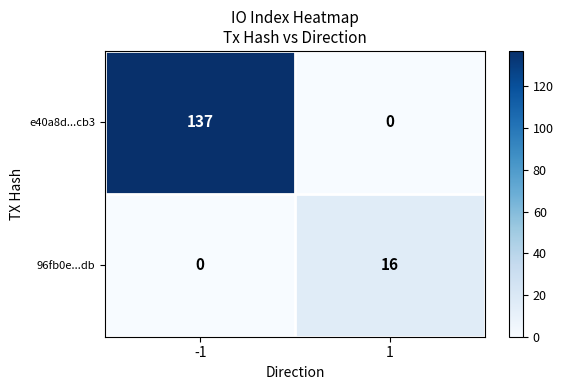

Which series has the largest total across all categories?

e40a8d...cb3